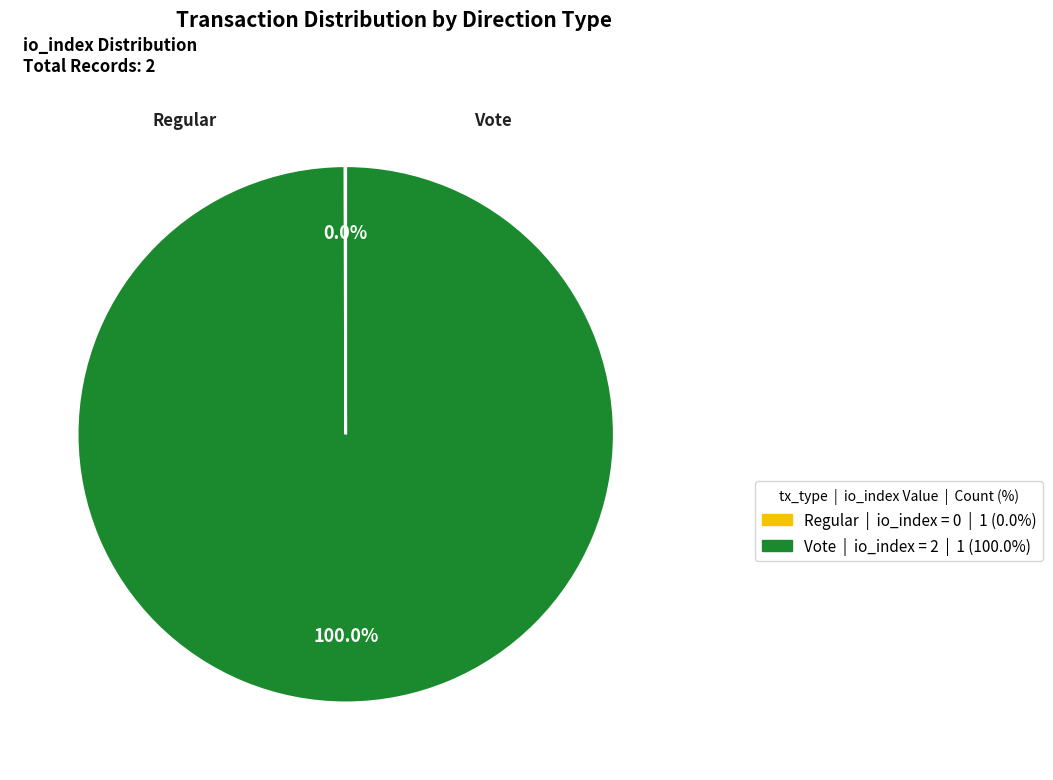

To the nearest percent, what percentage of the pie is Vote?

100%